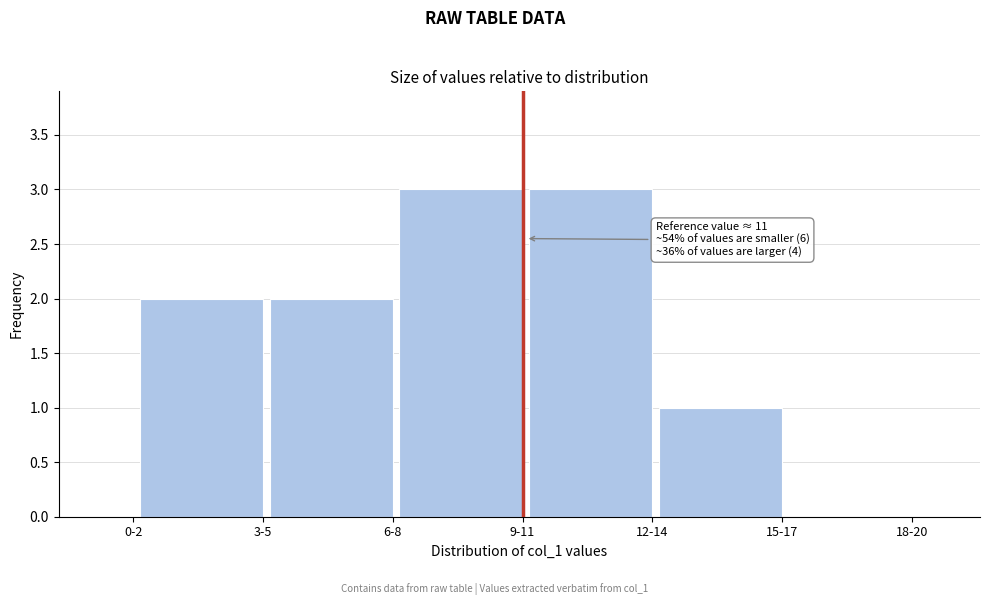

Reading right to left, what are all the values shown in this chart?

18-20=0	15-17=1	12-14=3	9-11=3	6-8=2	3-5=2	0-2=0